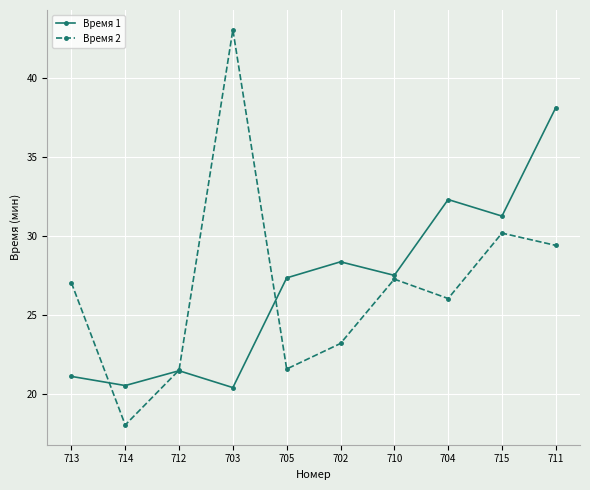

True or false: Время 2 has more than 1 points higher than both neighbors.

True